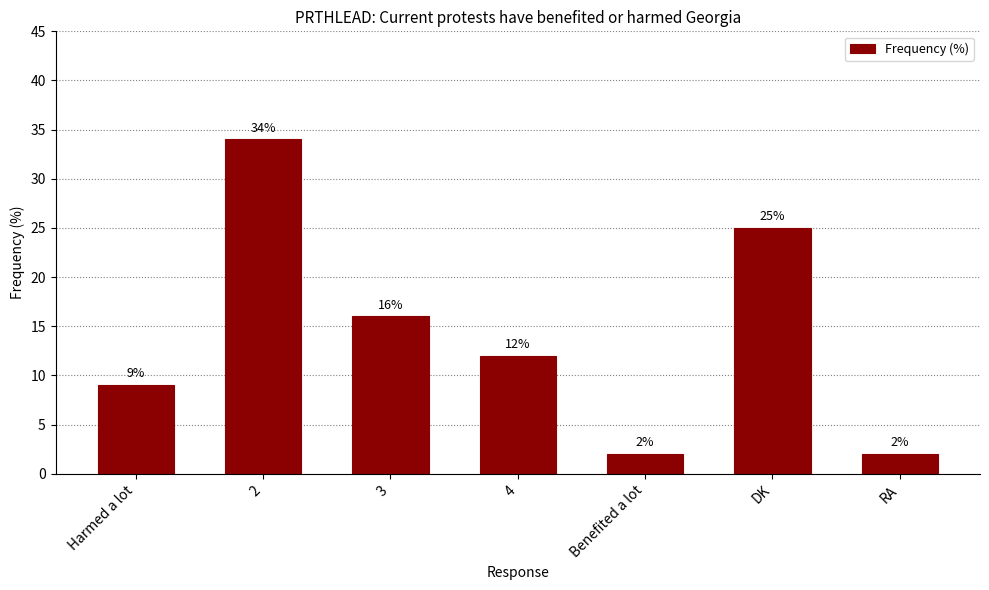

The value at Harmed a lot is 9. True or false?

True